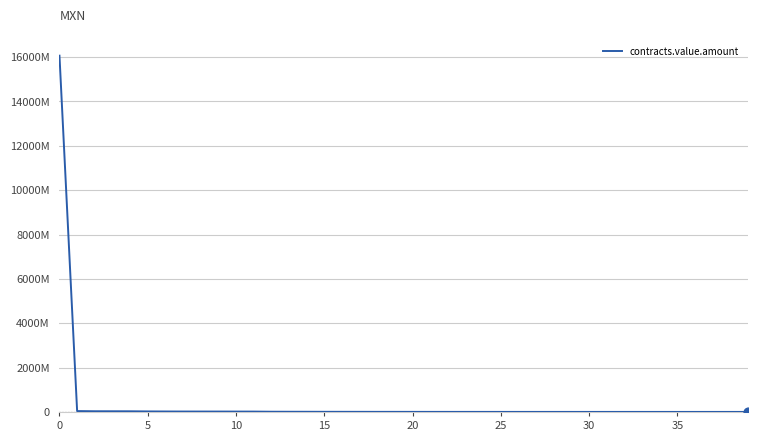

Is this an area chart (filled region under the line)?

No